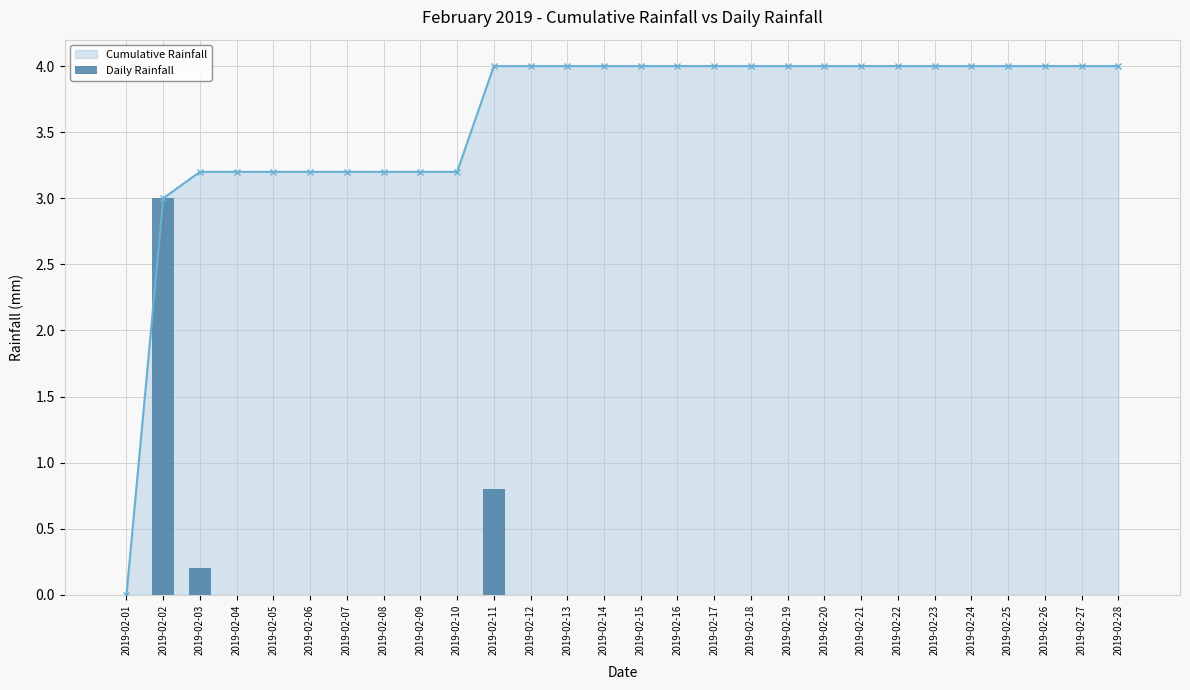

Is the value of Daily Rainfall at 2019-02-26 greater than the value of Cumulative Rainfall at 2019-02-28?

No